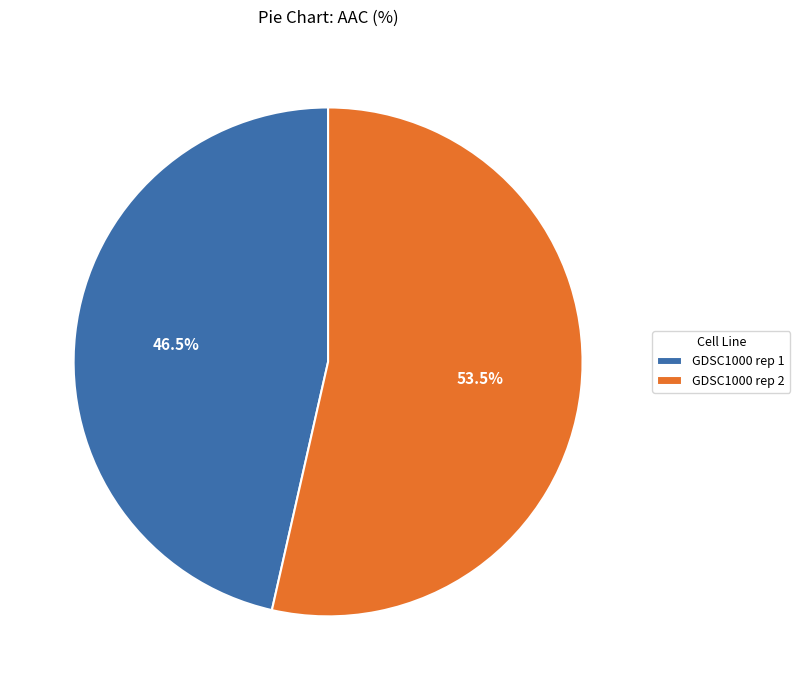

Is it true that GDSC1000 rep 2 is 48% of the pie?

False